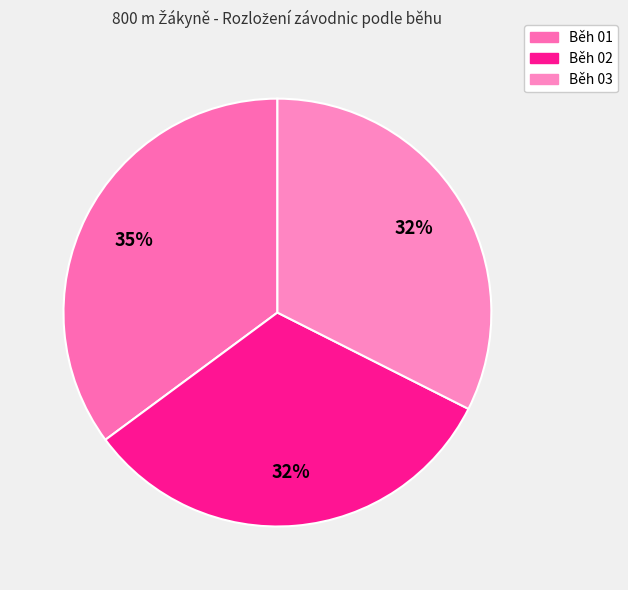

What is the change in value from Běh 01 to Běh 03?

-1